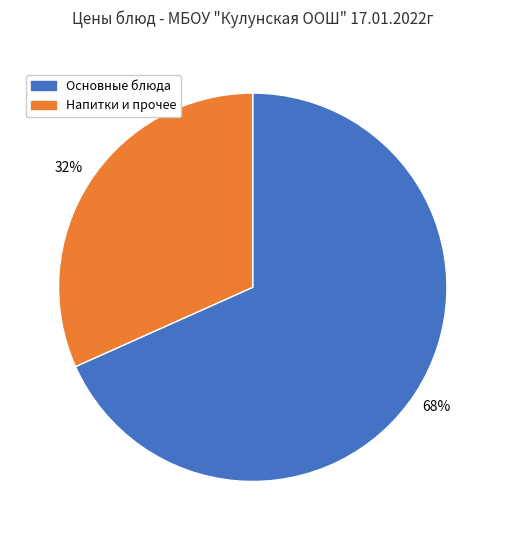

Is there any slice that represents more than half of the pie?

Yes